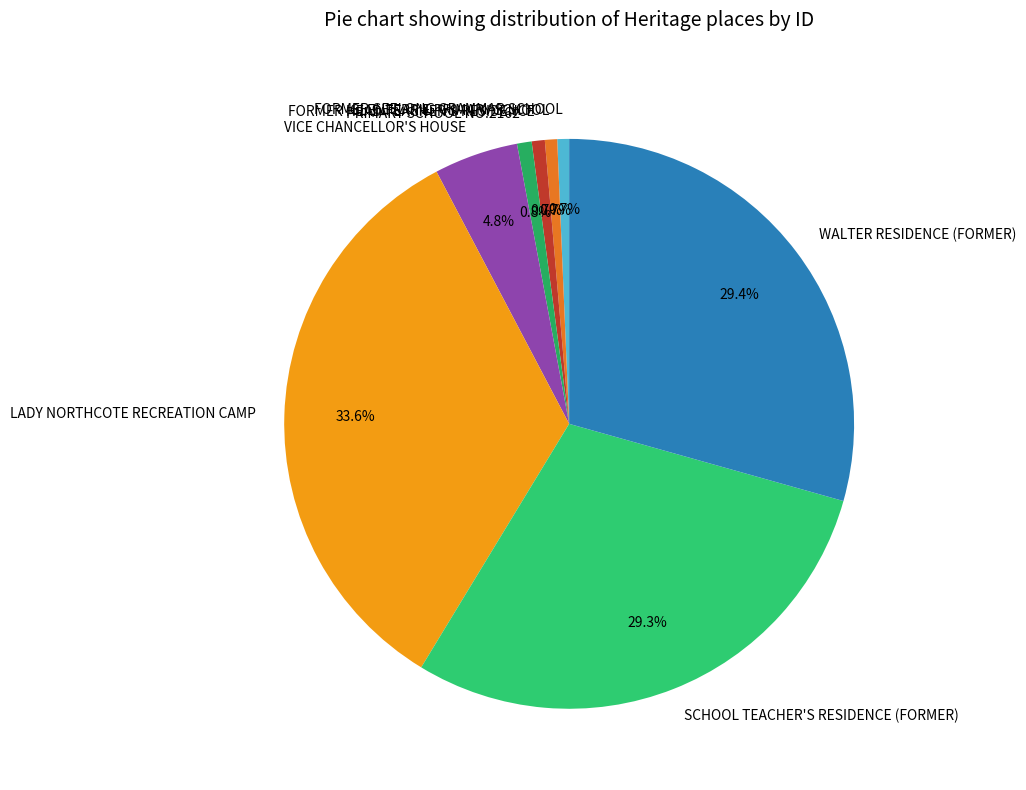

Is there any slice that represents more than half of the pie?

No